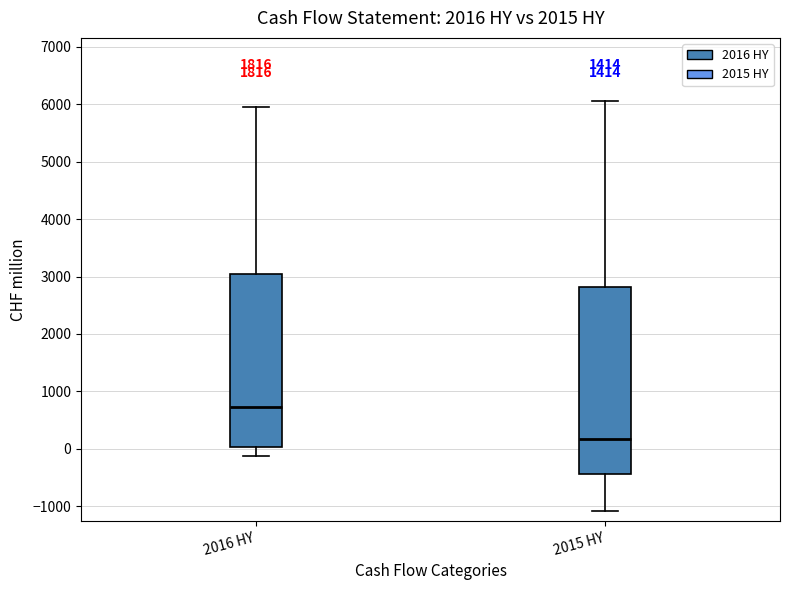

Where does the median line of the box for 2015 HY sit on the y-axis? The values are not printed on the chart, so give them approximately, as read against the axis.

200